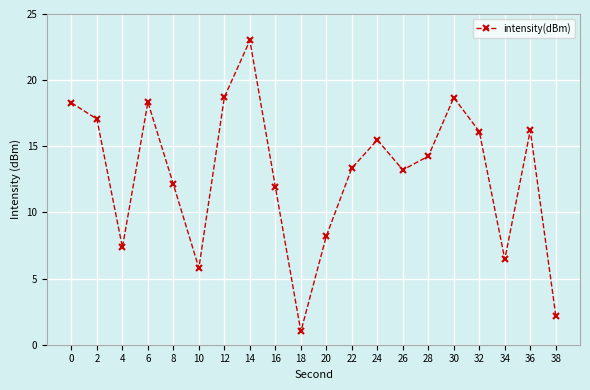

How many lines are shown in the chart?

1